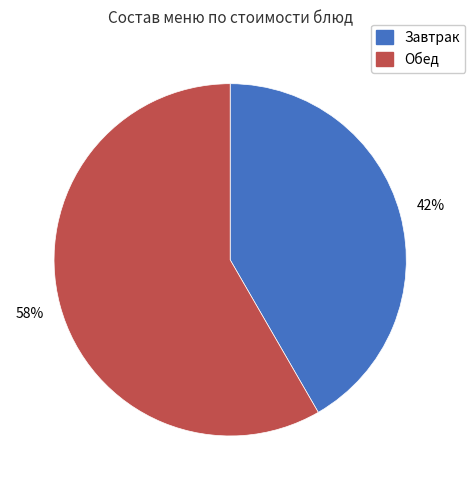

Is there a majority slice in this chart?

Yes